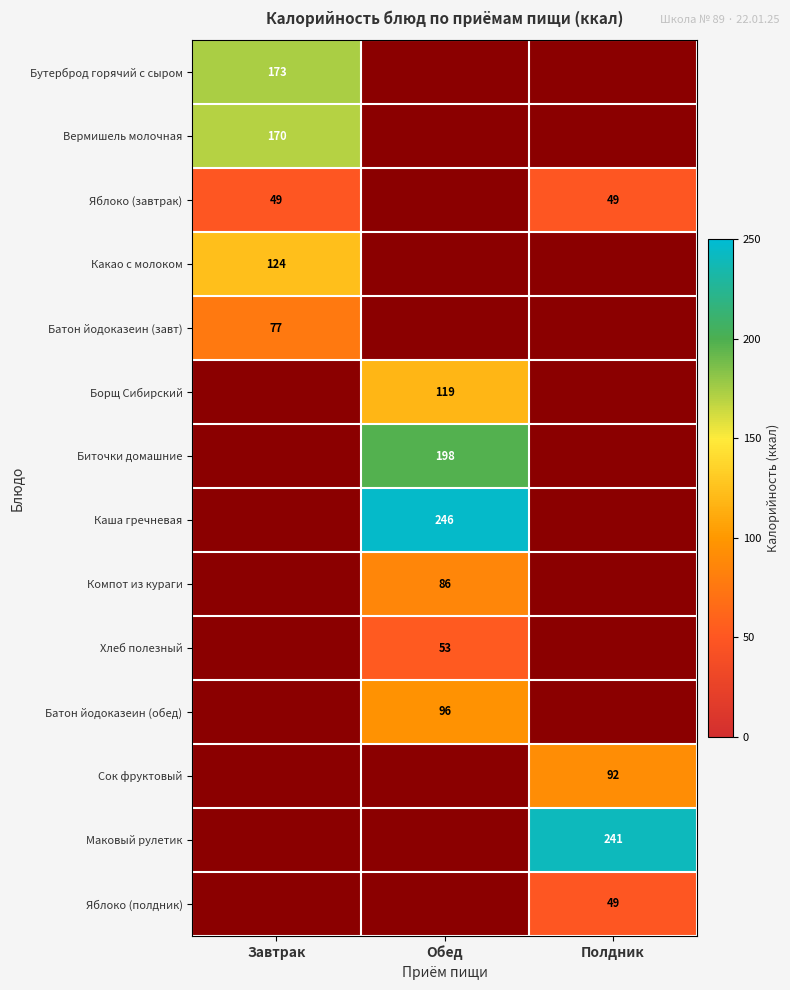

The Маковый рулетик series shows 241 at Полдник. True or false?

True